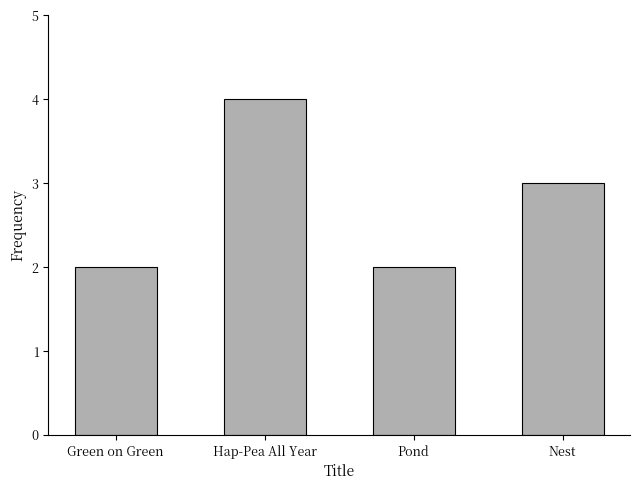

At which label is the value closest to 3?

Nest